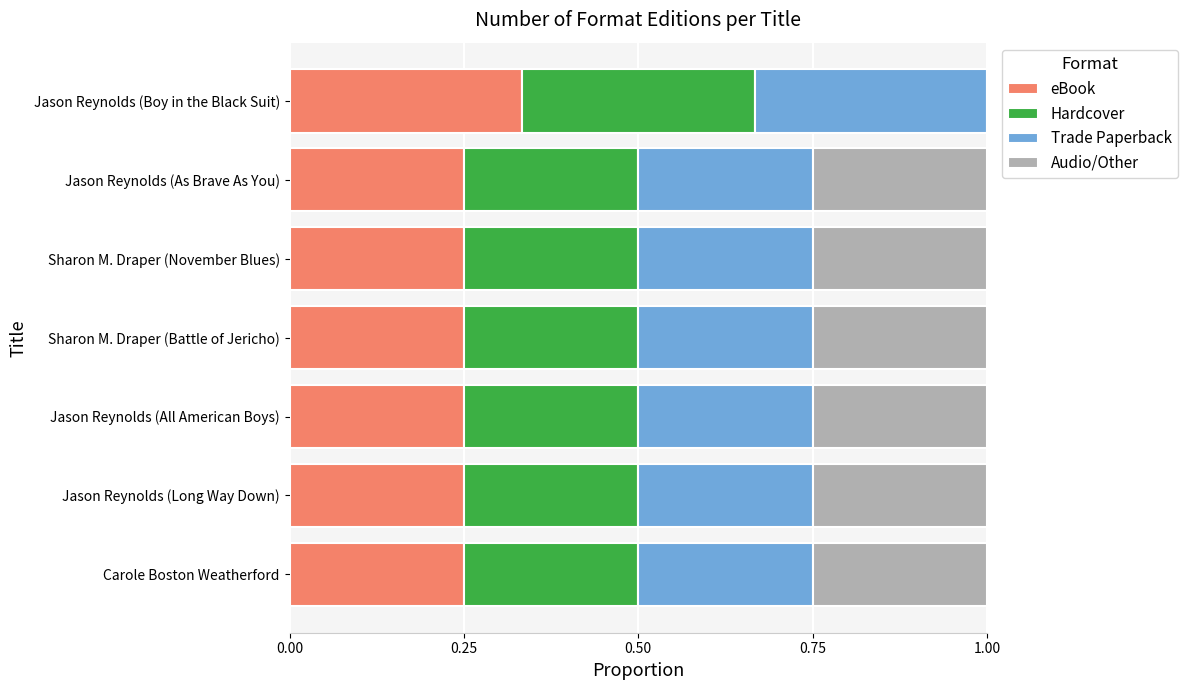

What is the sum of all eBook values?

1.8